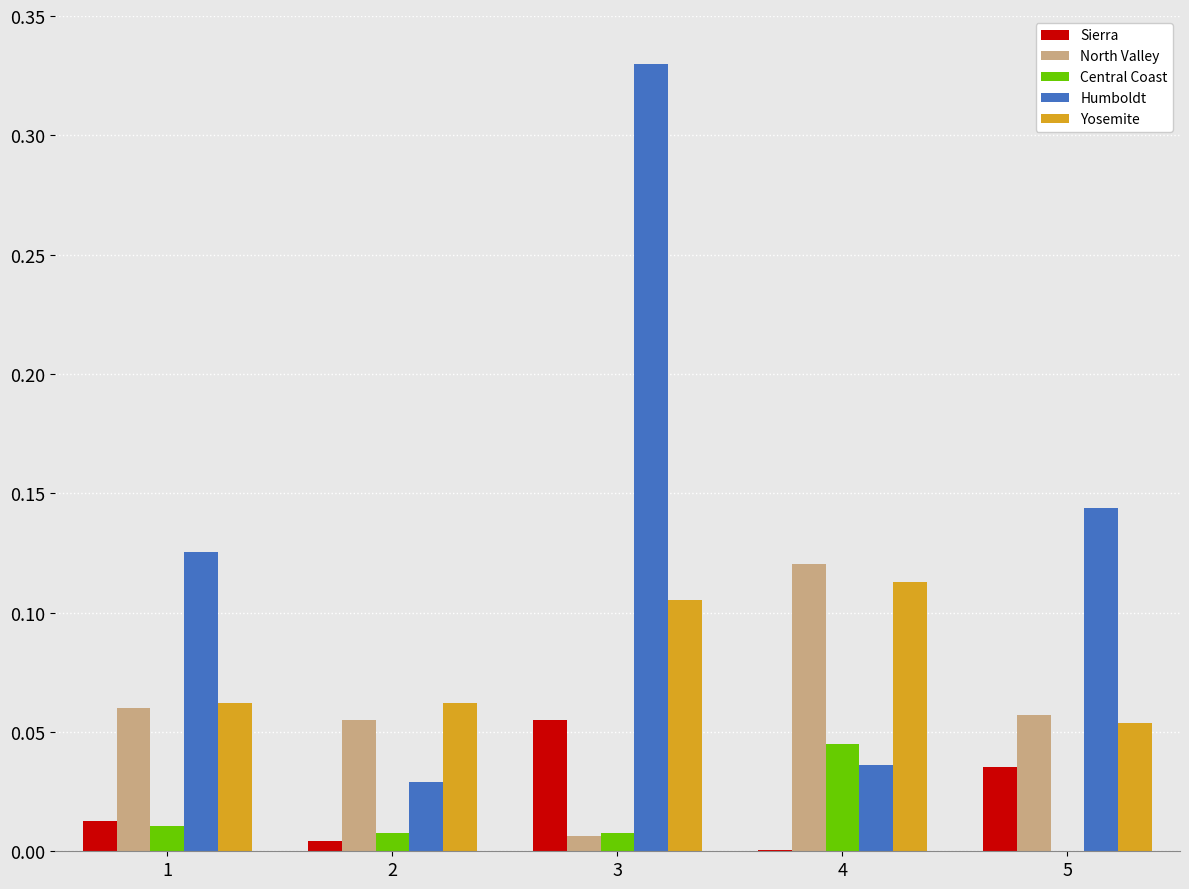

True or false: Yosemite has a value of 0.2 at 3.

False